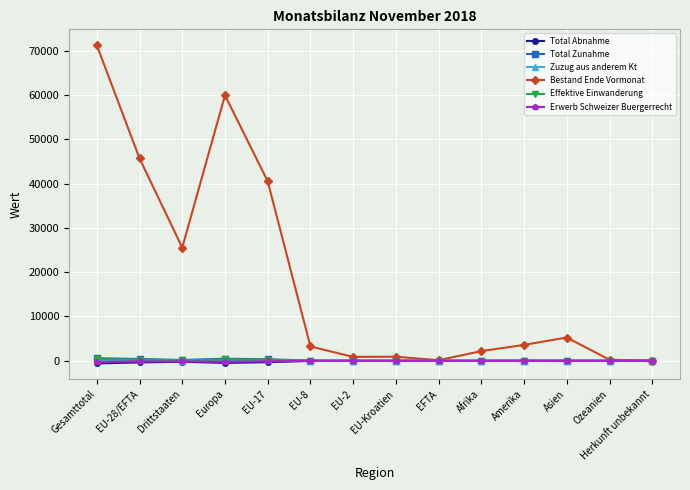

At which label does Effektive Einwanderung first exceed 27?

Gesamttotal